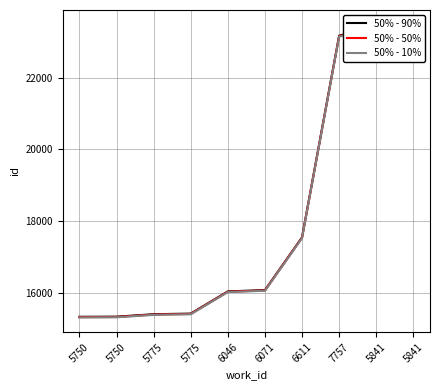

Rank the series by their average value, from lowest to highest.

50% - 10%, 50% - 50%, 50% - 90%